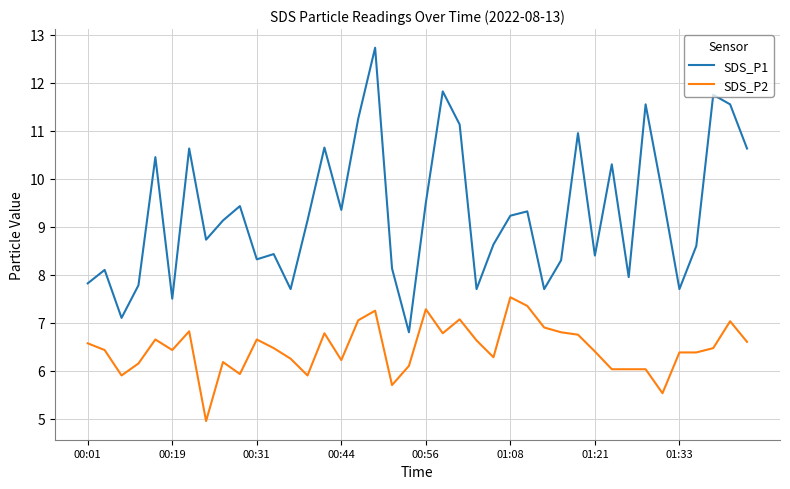

Rank the series by their average value, from lowest to highest.

SDS_P2, SDS_P1